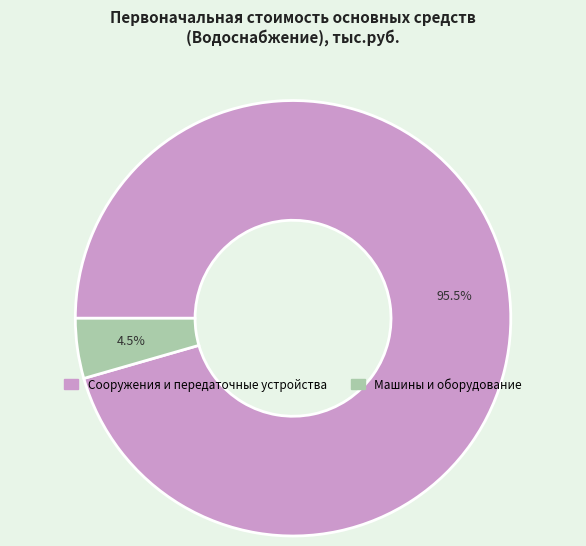

Does any single category account for the majority?

Yes